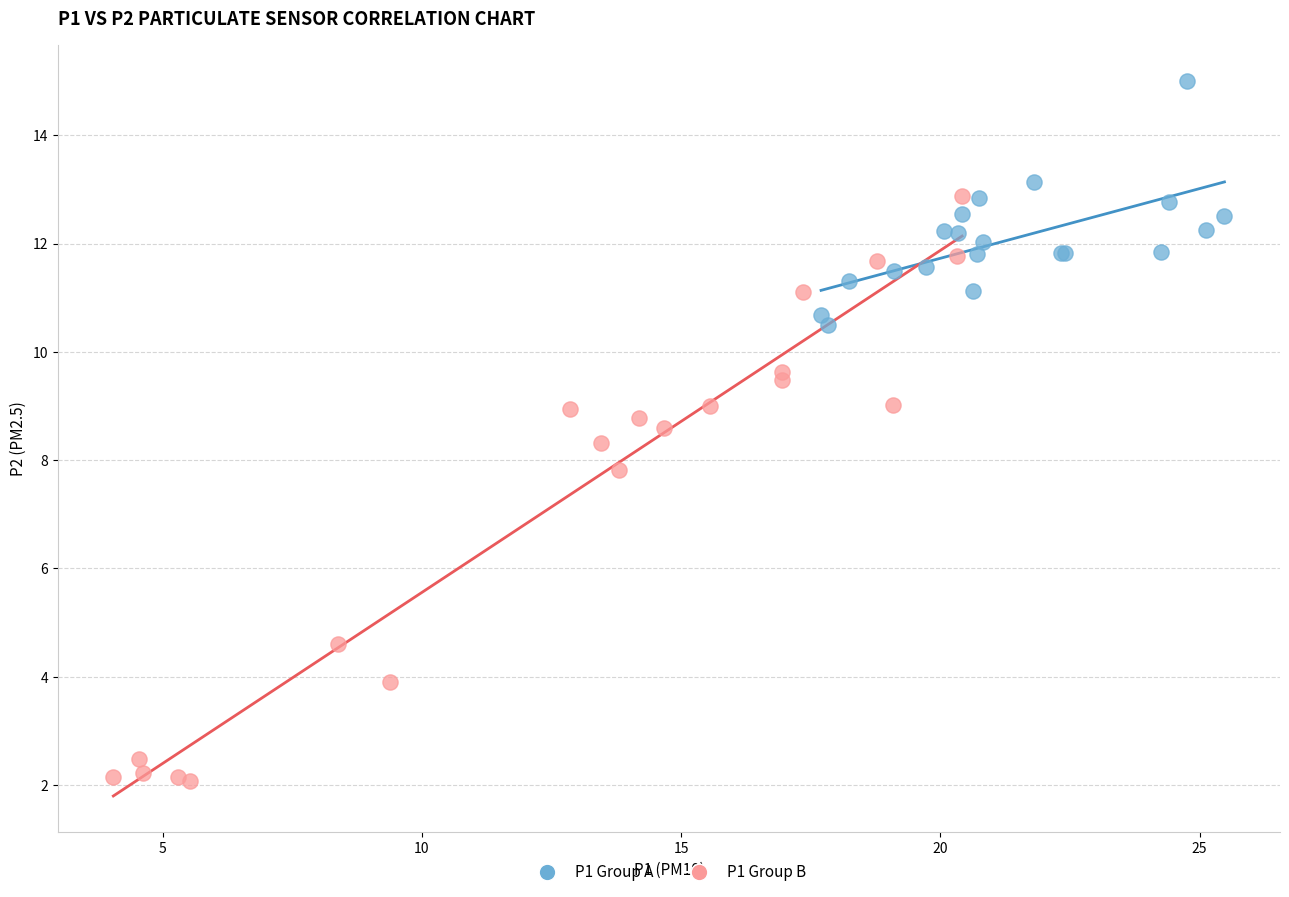

What are all the series names shown in the legend?

P1 Group A, P1 Group B